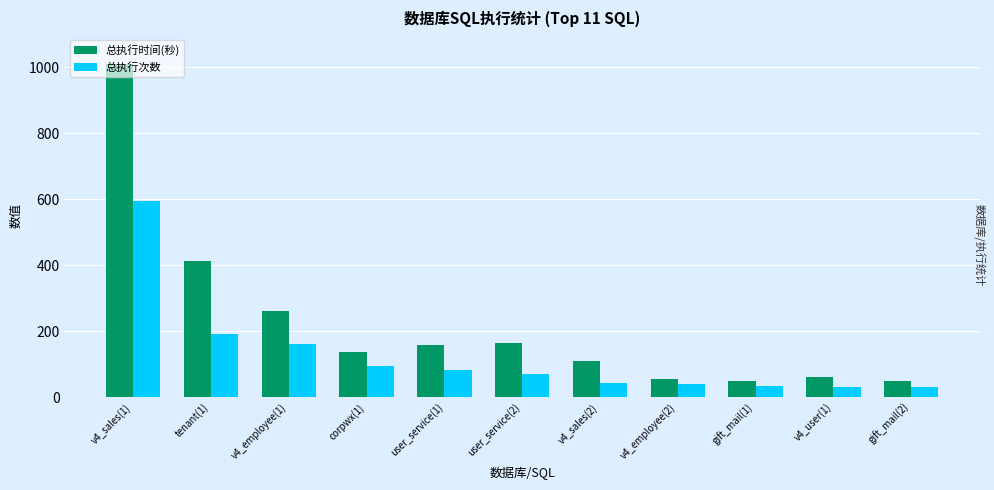

Is it true that 总执行时间(秒) equals 90 at user_service(1)?

False